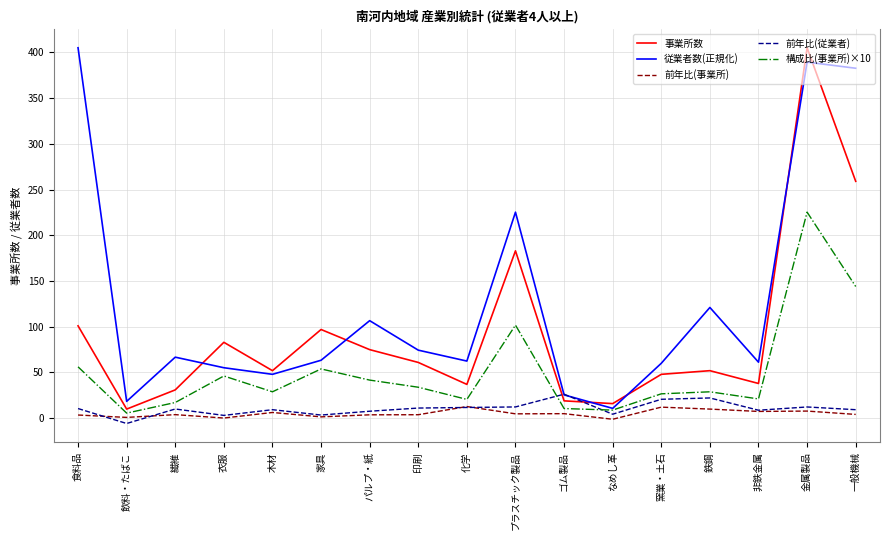

What is the sum of all 事業所数 values?

1567.0